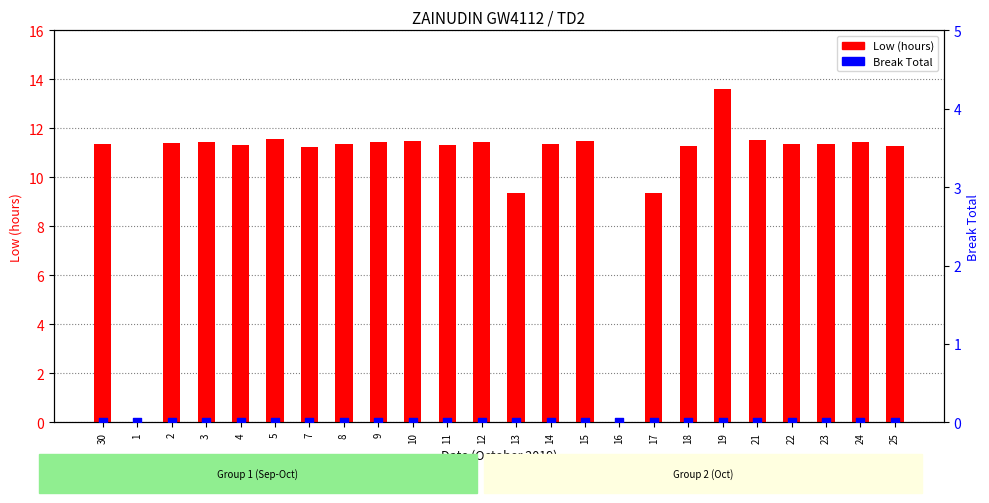

Which series reaches the minimum Y coordinate?

Low (hours)